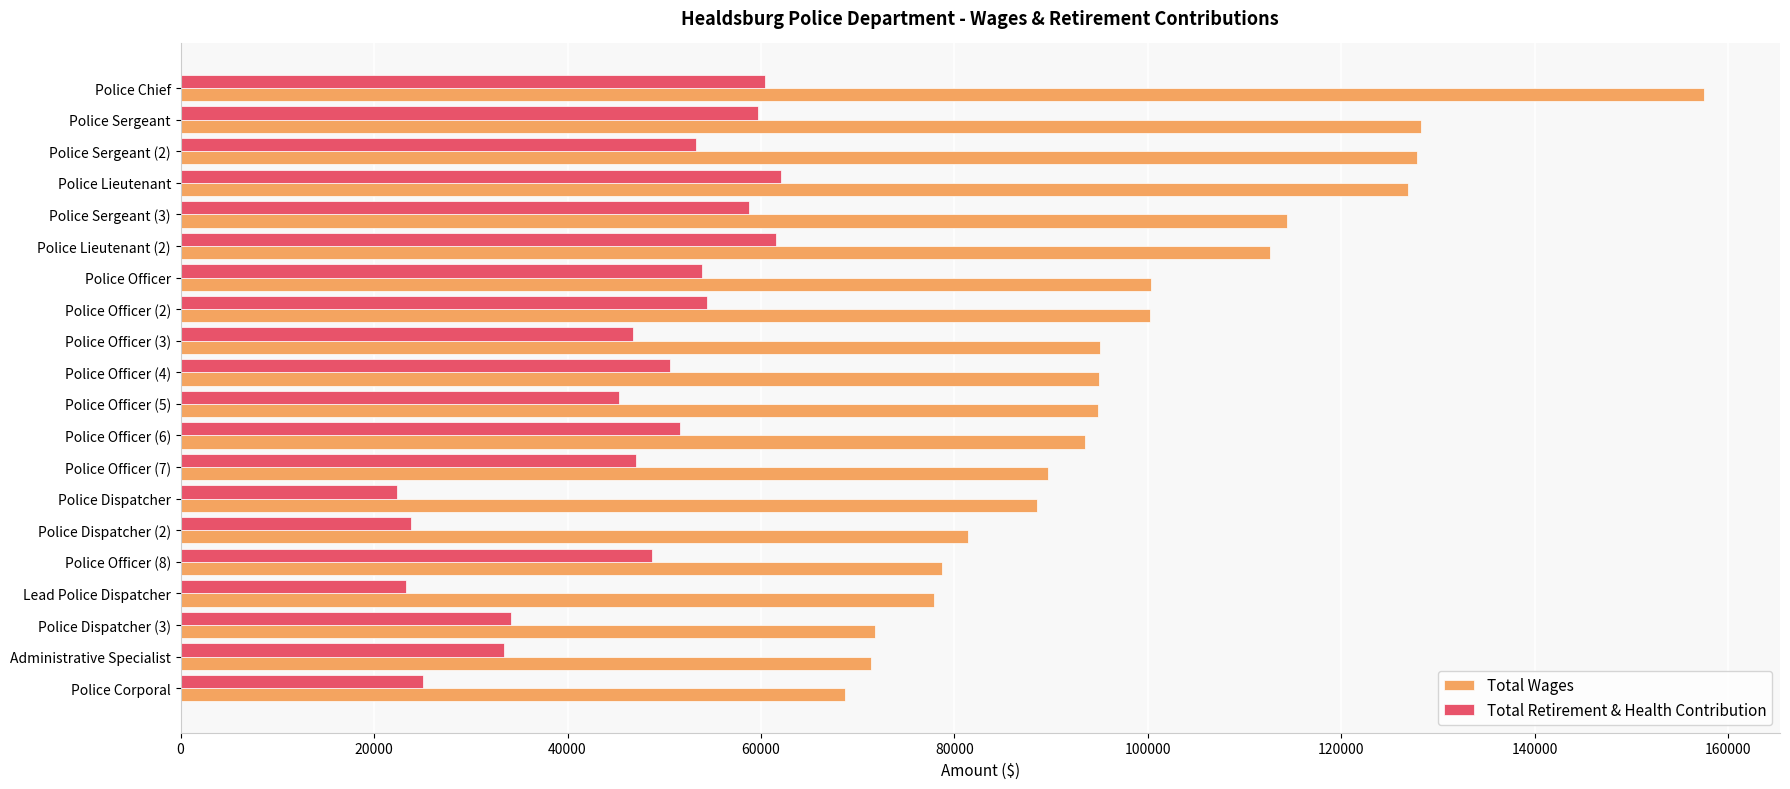

The value of Total Retirement & Health Contribution at Police Sergeant is 39406. True or false?

False